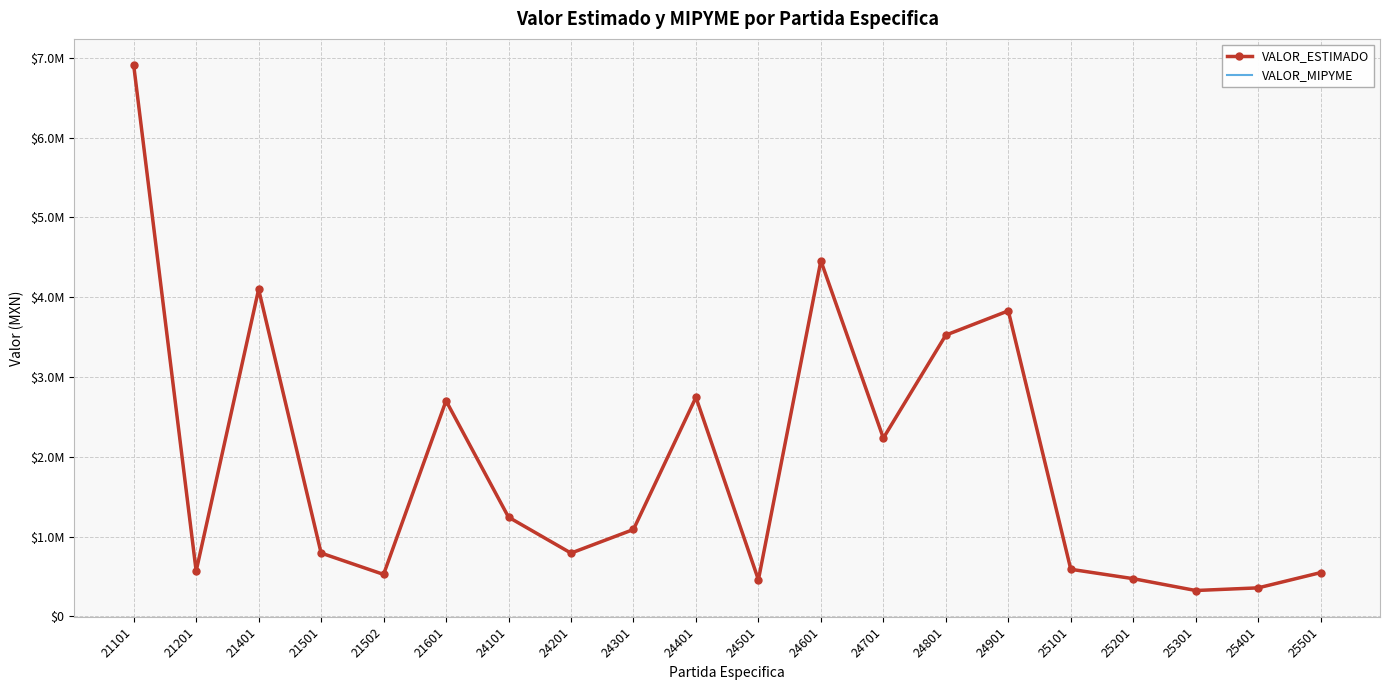

Which series has the largest total across all categories?

VALOR_ESTIMADO